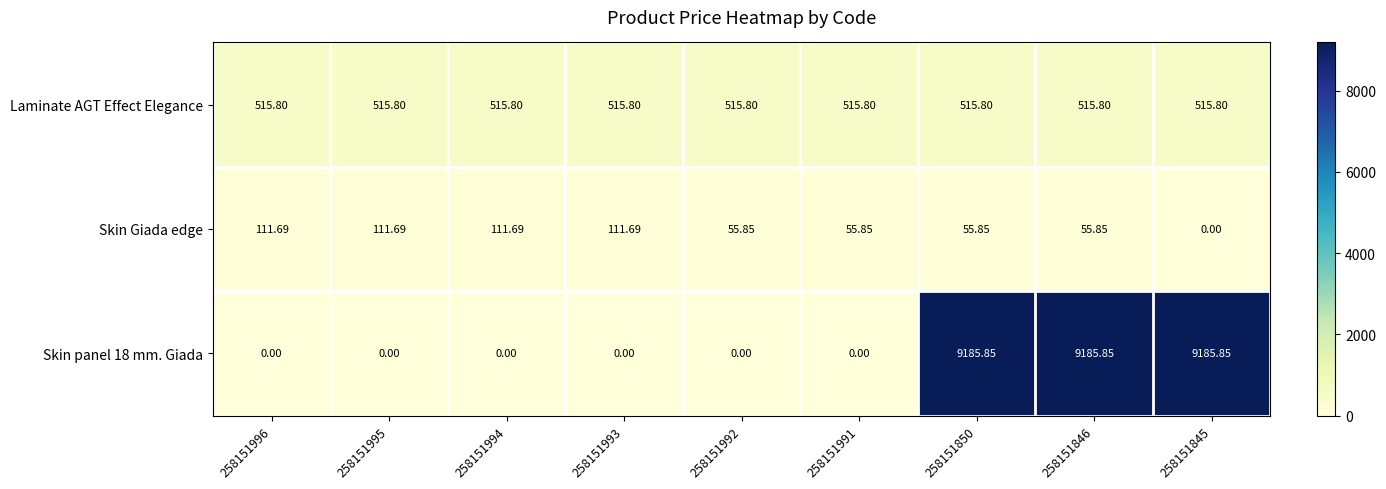

Rank the series by their maximum value, from highest to lowest.

Skin panel 18 mm. Giada, Laminate AGT Effect Elegance, Skin Giada edge